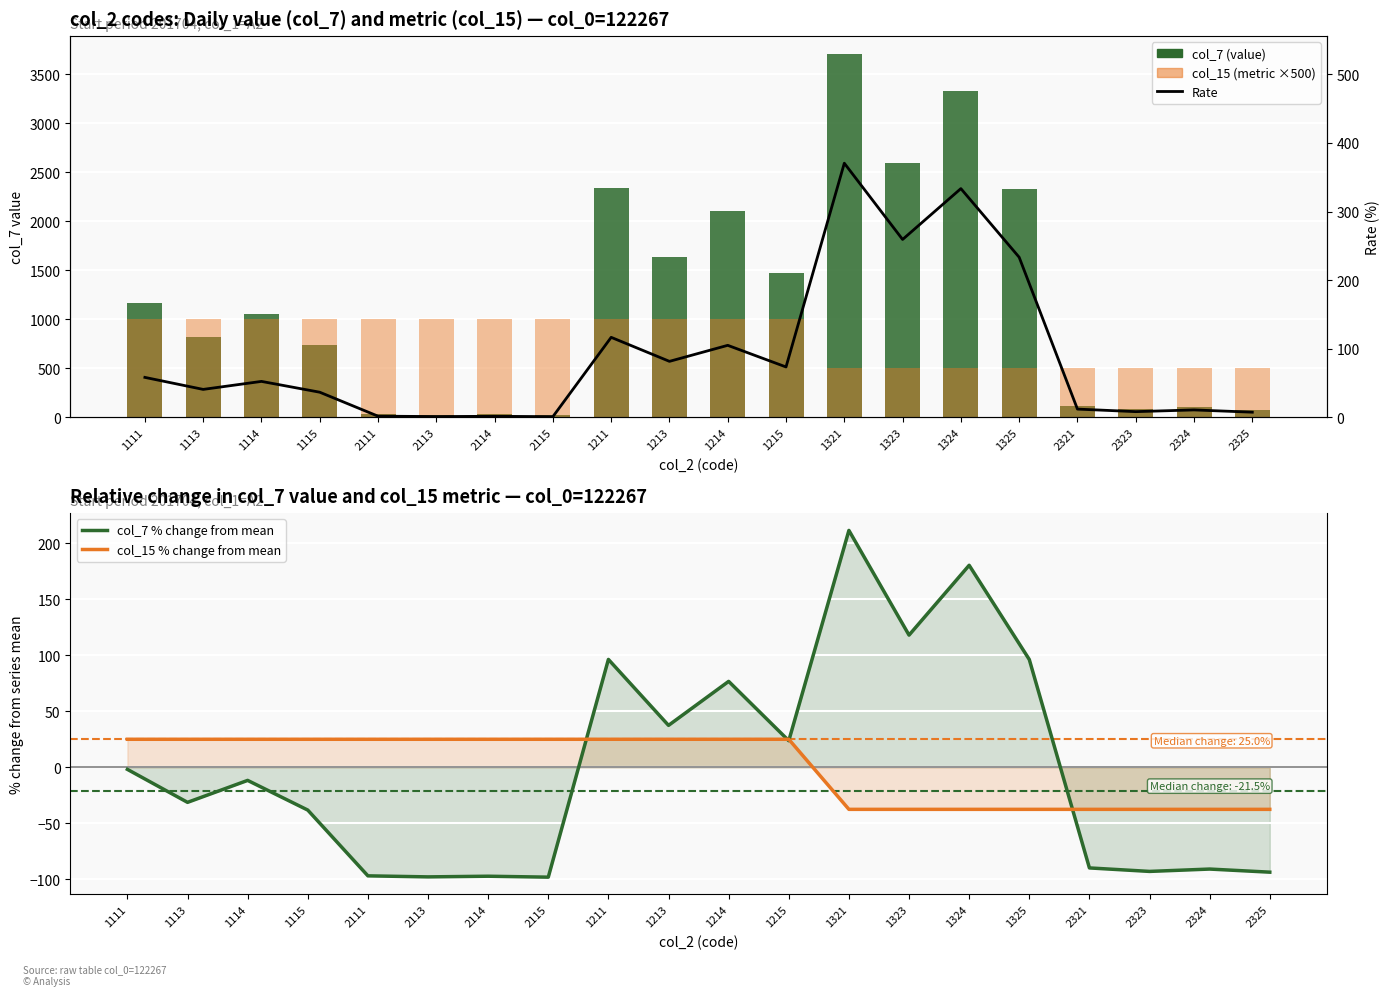

Rank the series by their maximum value, from highest to lowest.

col_7 (value), col_15 (metric ×500), Rate, col_7 % change from mean, col_15 % change from mean